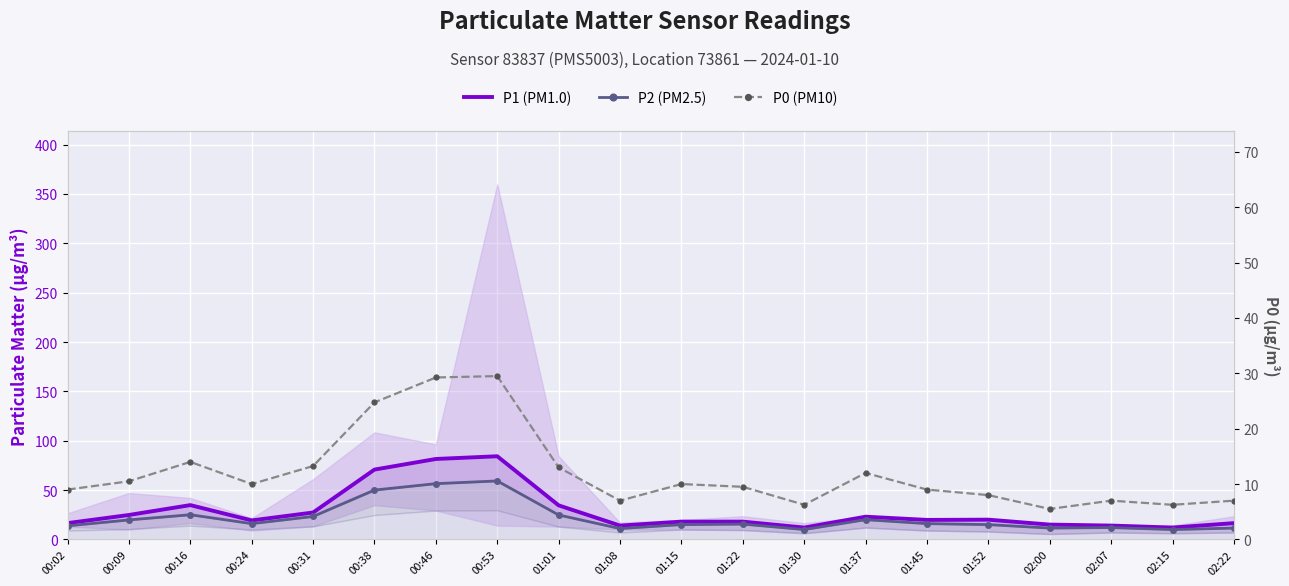

Read the P0 (PM10) value at 00:31.

13.2